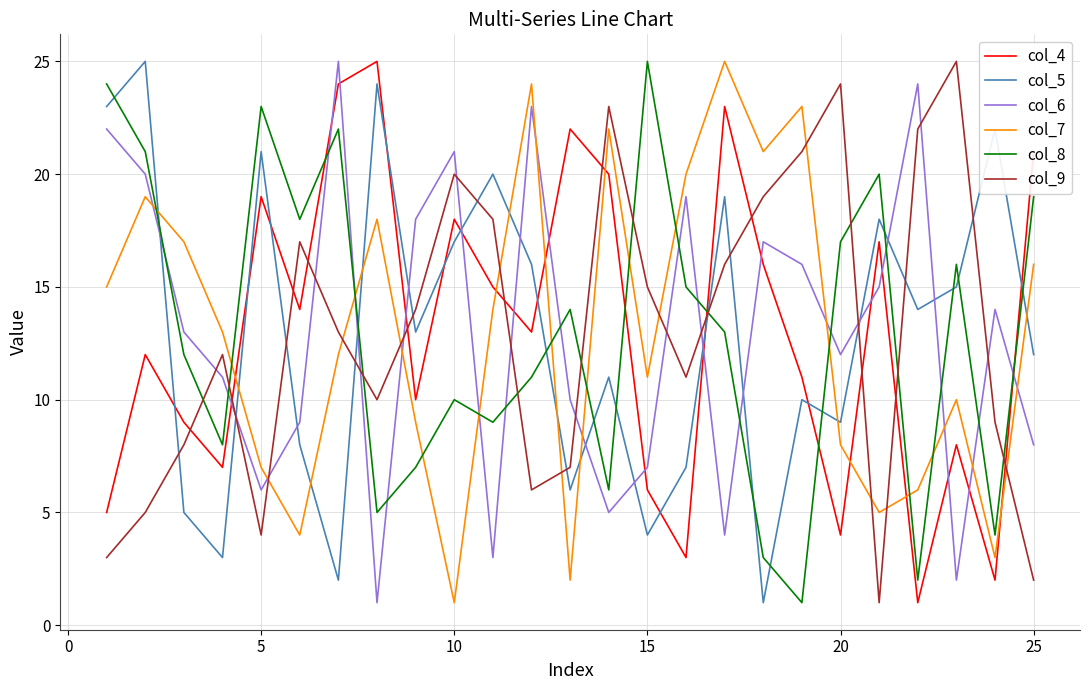

What is the difference between the second highest and second lowest values in the col_5 series?

22